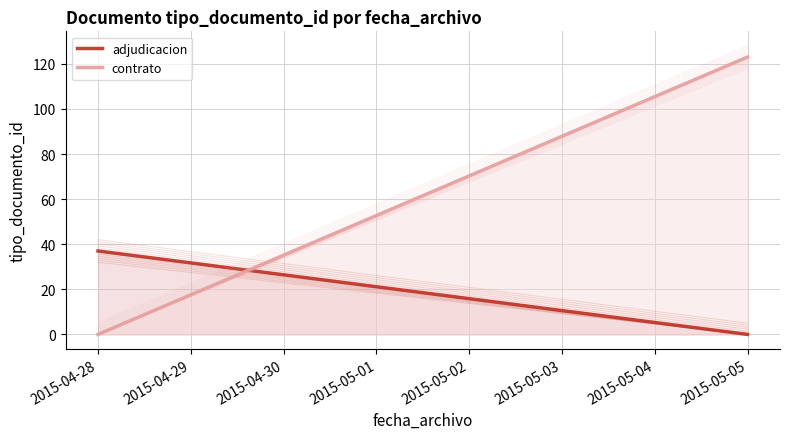

Between 2015-04-28 and 2015-04-29, which series saw the biggest shift?

contrato